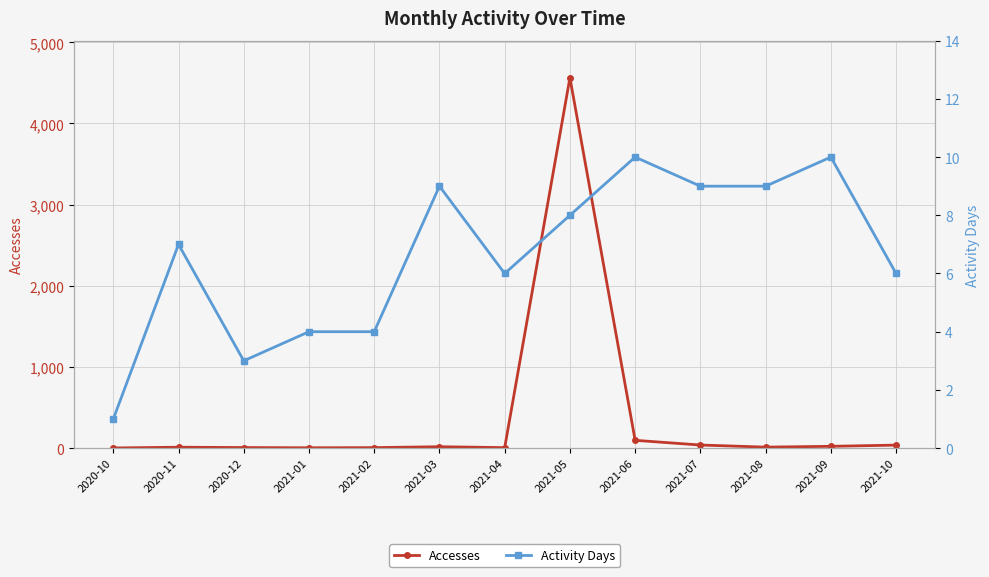

How many Activity Days values are between 4 and 9?

9